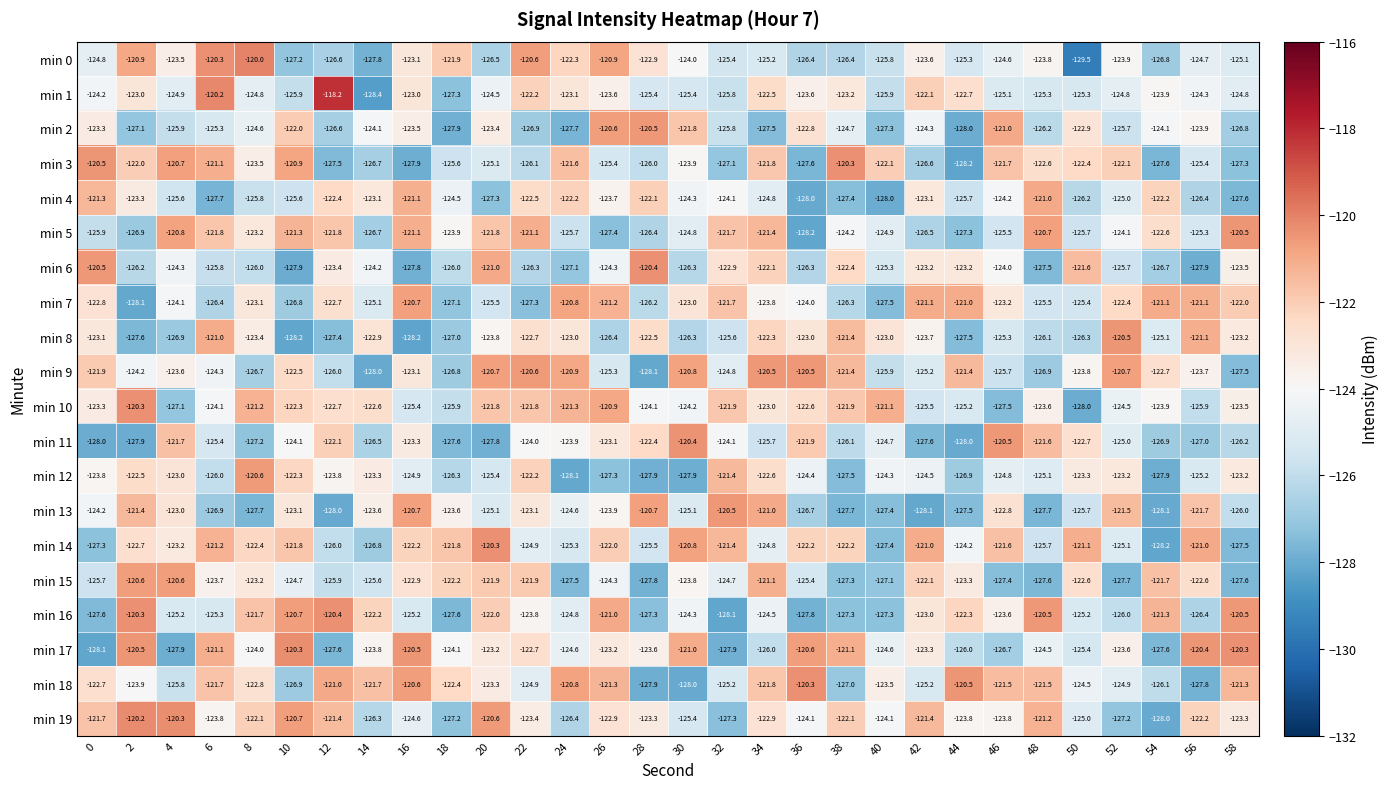

The value of min 10 at 20 is -121.8. True or false?

True